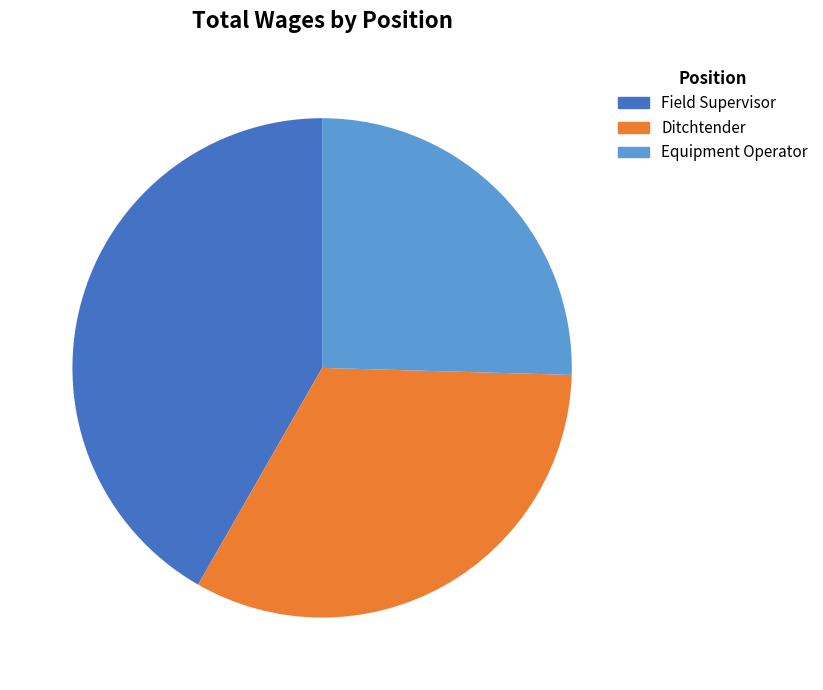

Which slice is the largest?

Field Supervisor